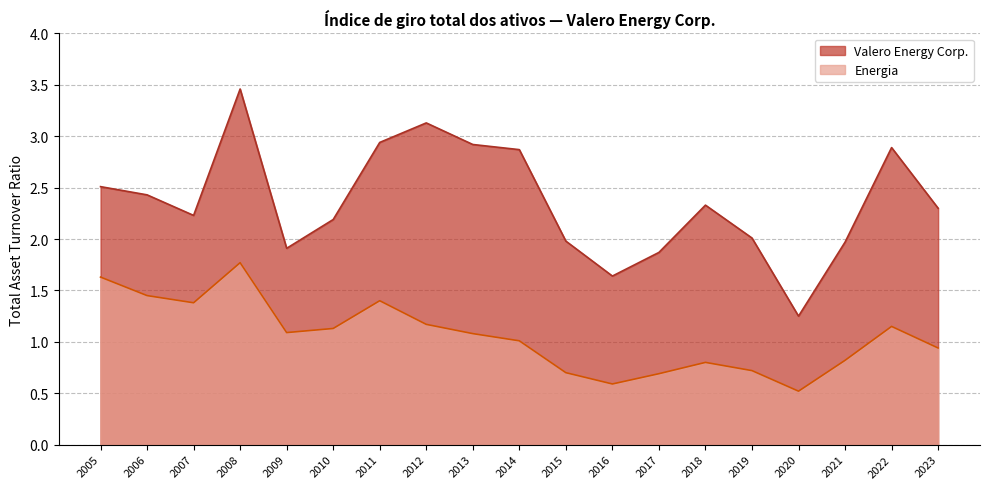

Rank the categories by Energia value from lowest to highest.

2020, 2016, 2017, 2015, 2019, 2018, 2021, 2023, 2014, 2013, 2009, 2010, 2022, 2012, 2007, 2011, 2006, 2005, 2008